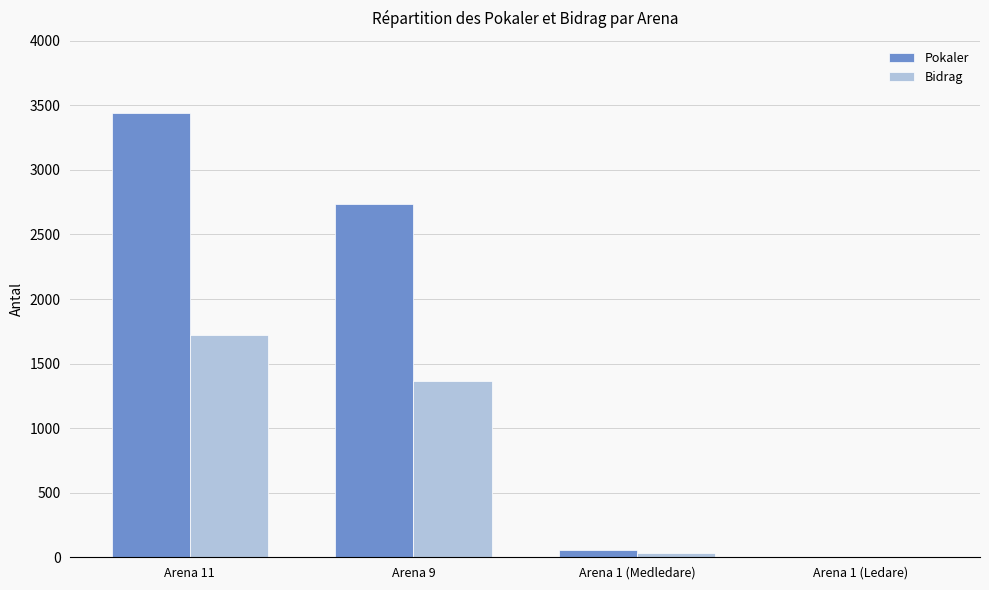

At which category is the sum across all series the highest?

Arena 11